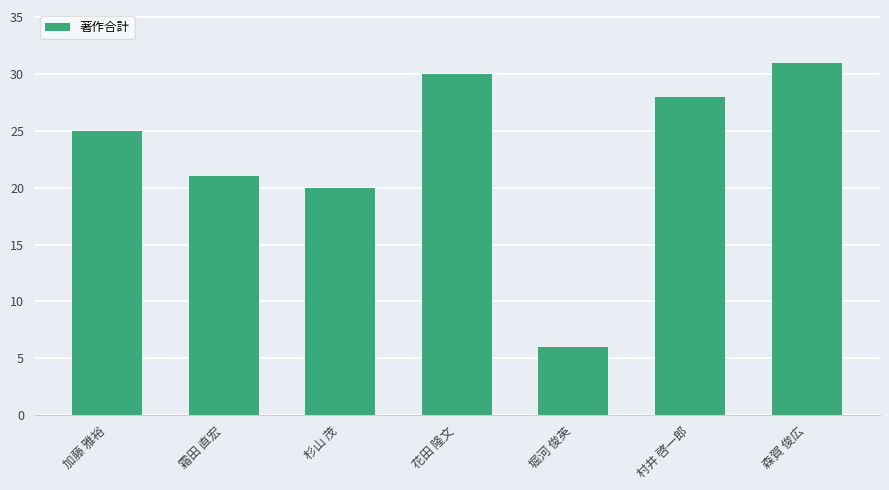

What is the change in value from 霜田 直宏 to 杉山 茂?

-1